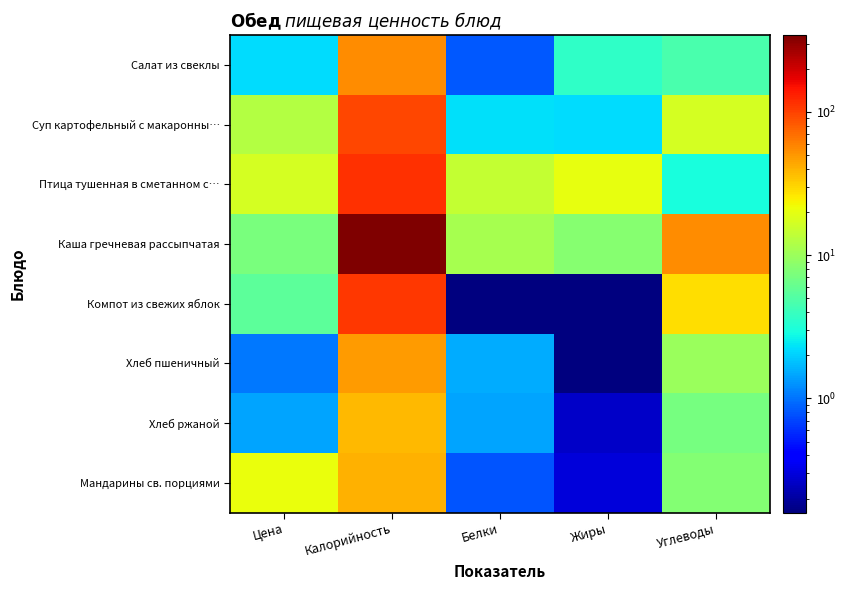

Between Калорийность and Жиры, which series saw the biggest shift?

Каша гречневая рассыпчатая